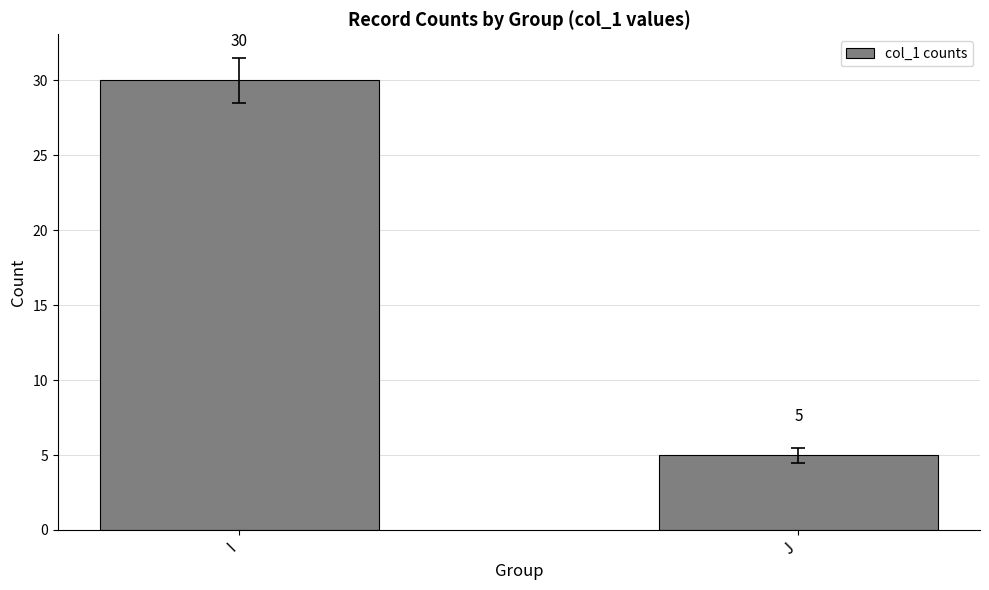

What is the sum of all values?

35